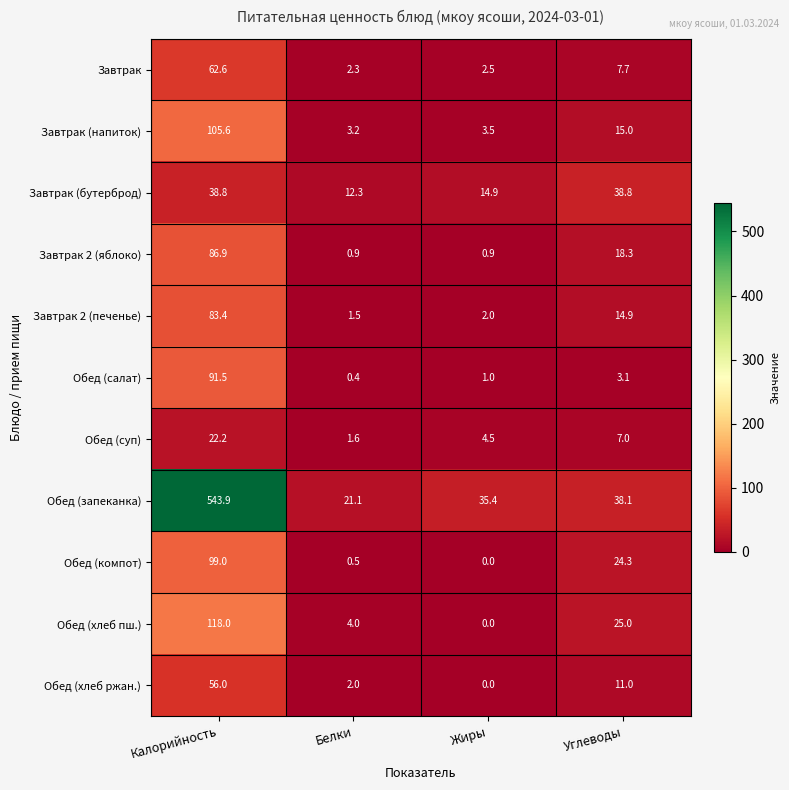

How many categories are shown in the chart?

4